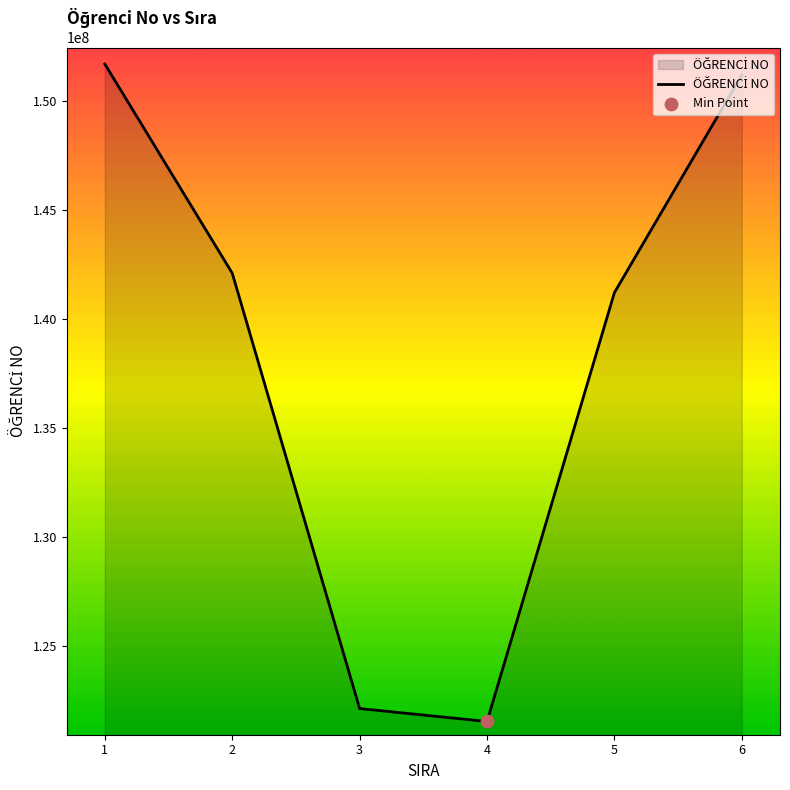

Approximately how many times larger is the value at 4 compared to 1?

0.8